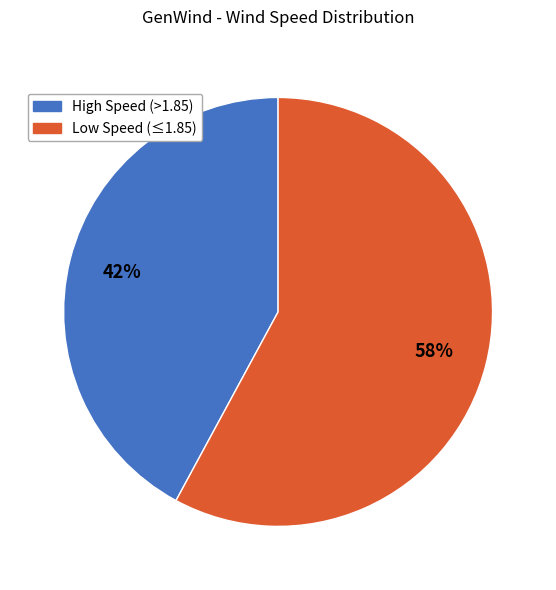

To the nearest percent, what is the difference between the largest and smallest slice percentages?

16%